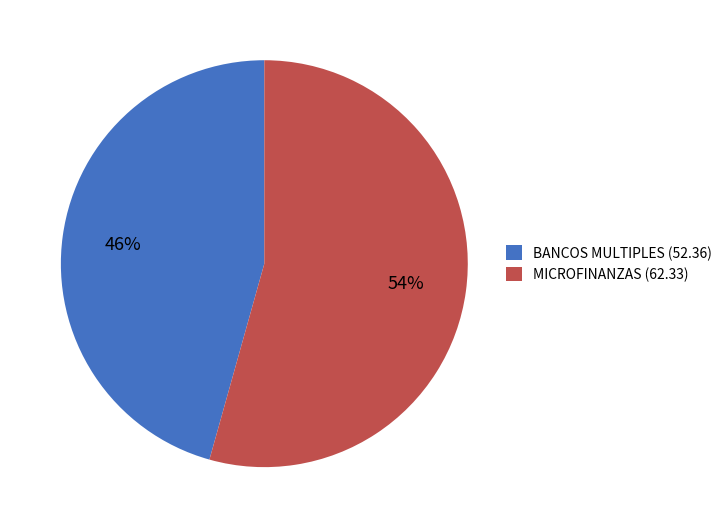

Is the sum of MICROFINANZAS (62.33) and BANCOS MULTIPLES (52.36) greater than half?

Yes